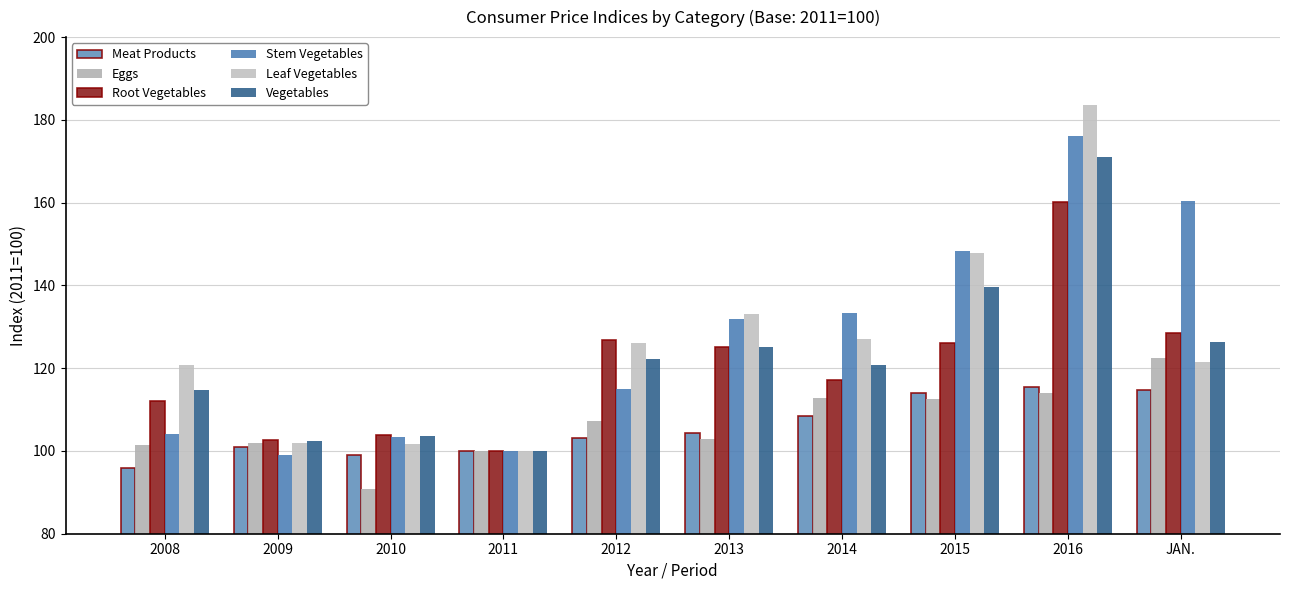

What is the lowest value of the Vegetables series?

100.0